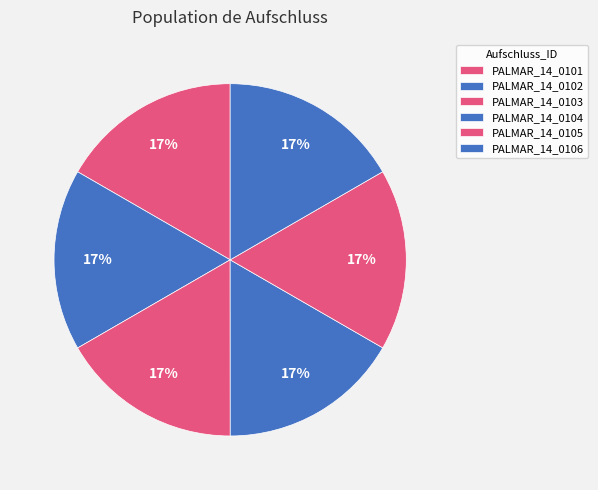

To the nearest percent, what percentage of the pie is PALMAR_14_0105?

17%